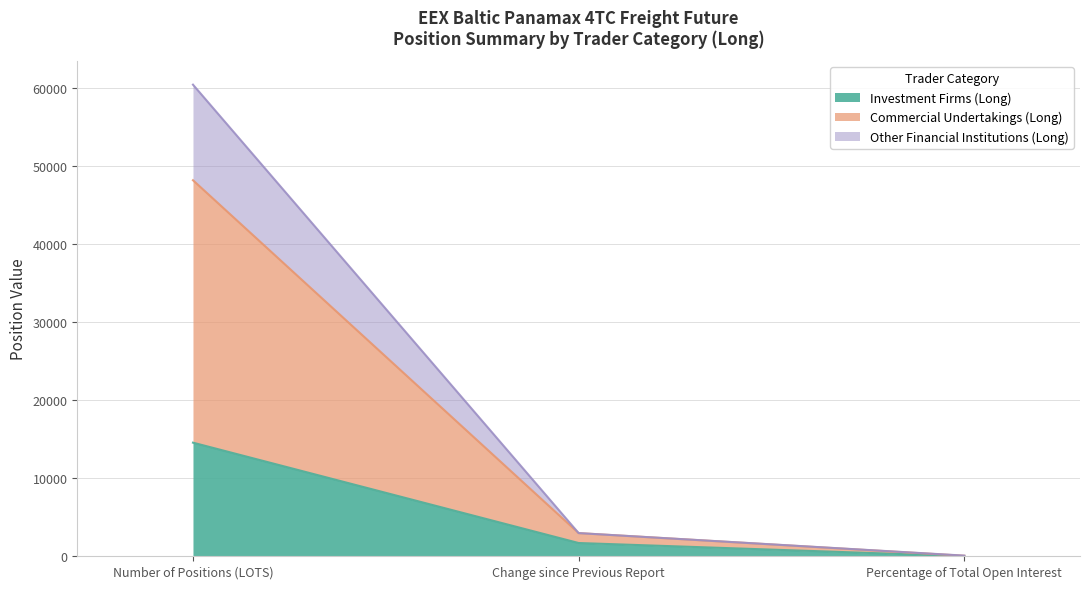

Which series changed the most between Number of Positions (LOTS) and Change since Previous Report?

Commercial Undertakings (Long)